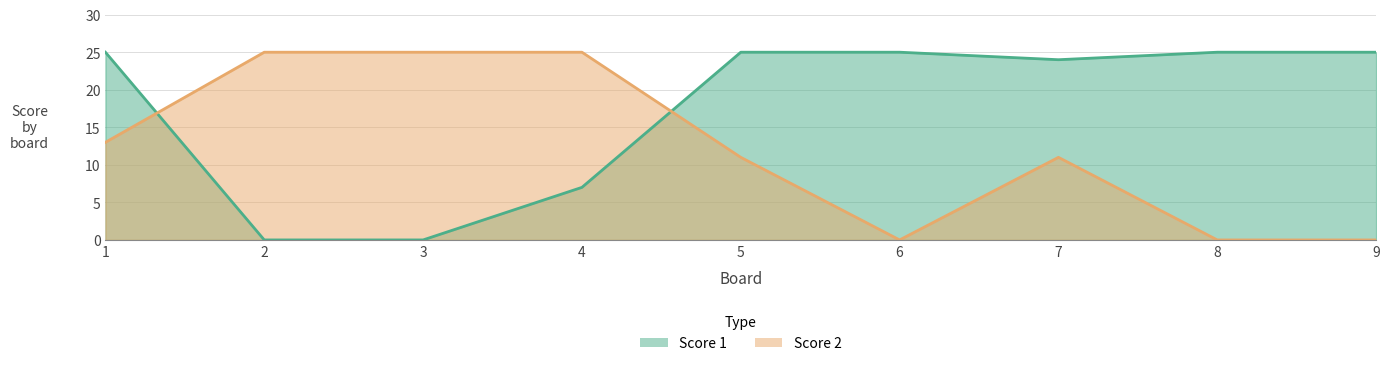

True or false: Score 1 has more than 0 interior local peaks.

False